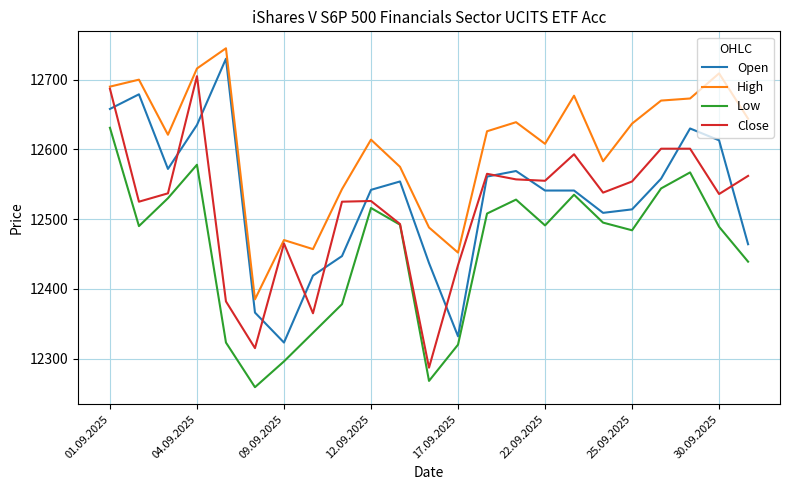

Which series has the largest total across all categories?

High